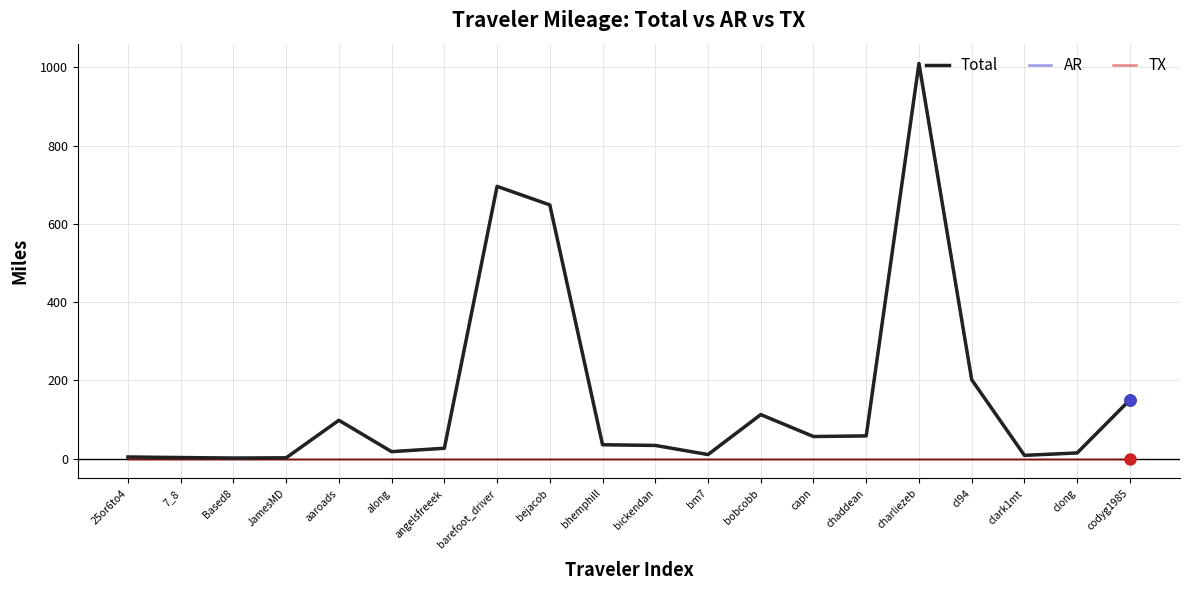

True or false: AR and Total intersect in this chart.

False